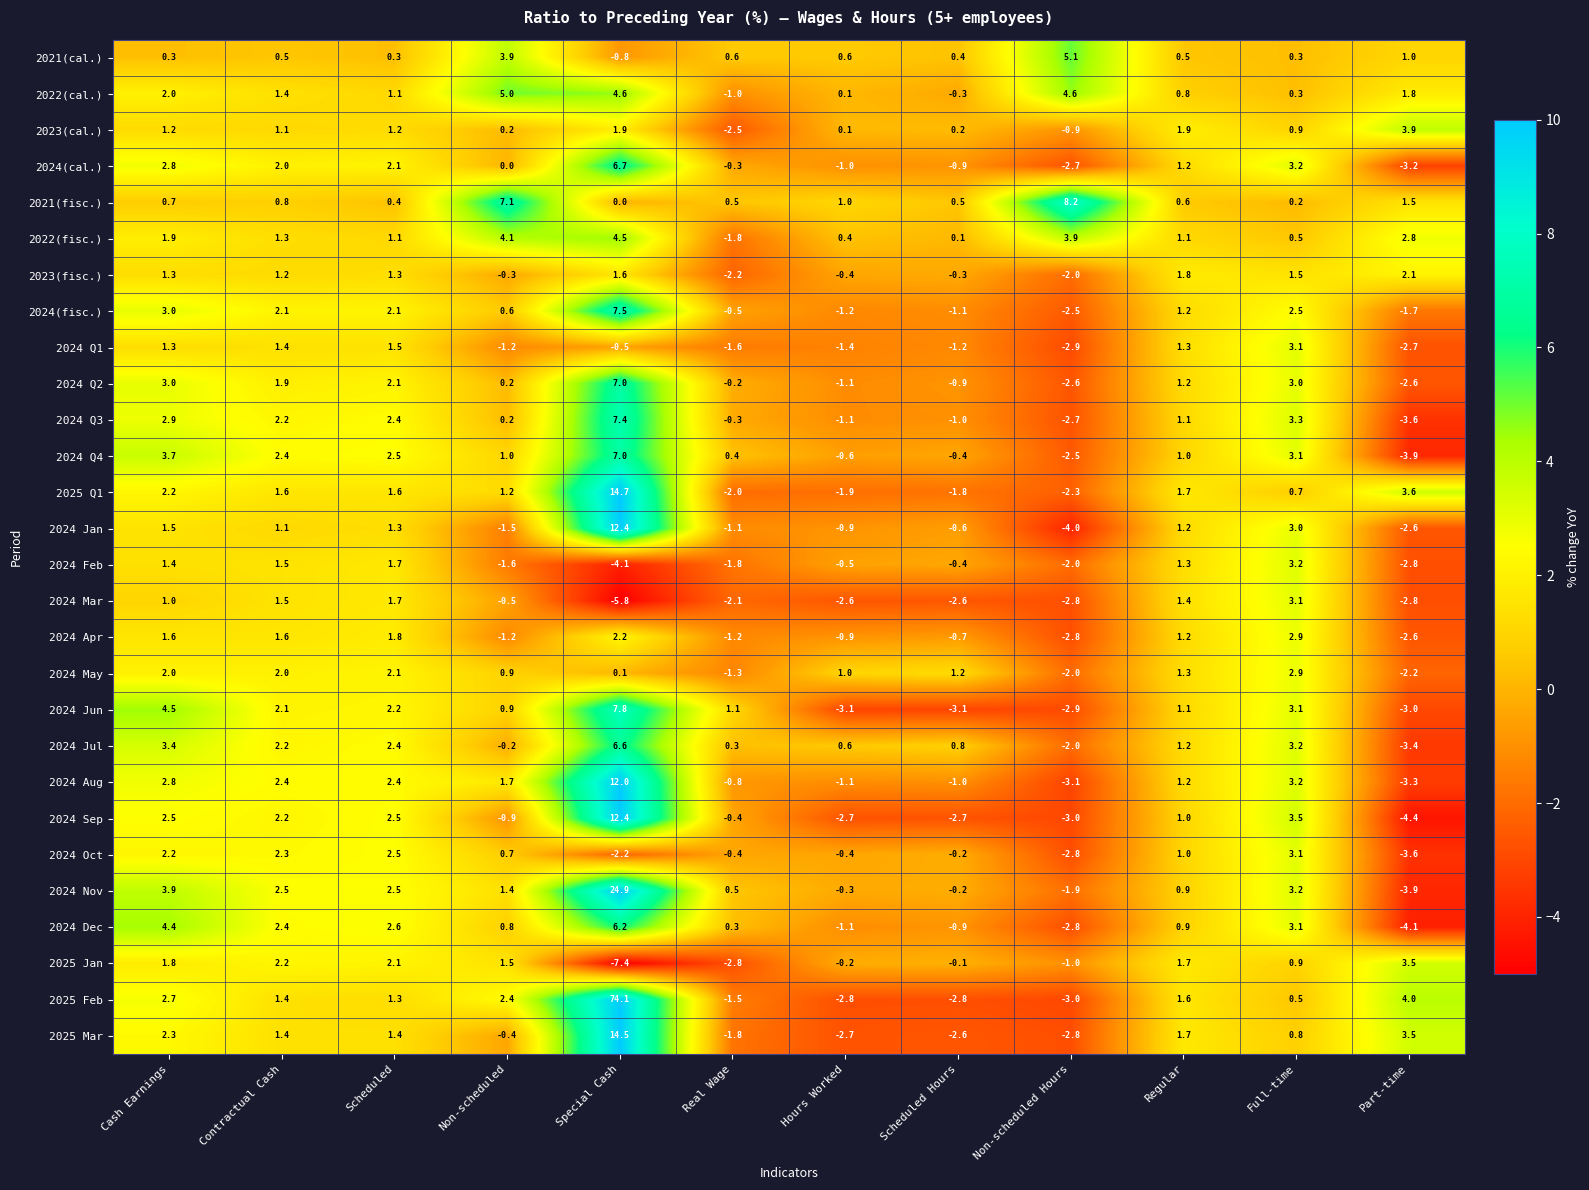

Count the number of data series in this chart.

28